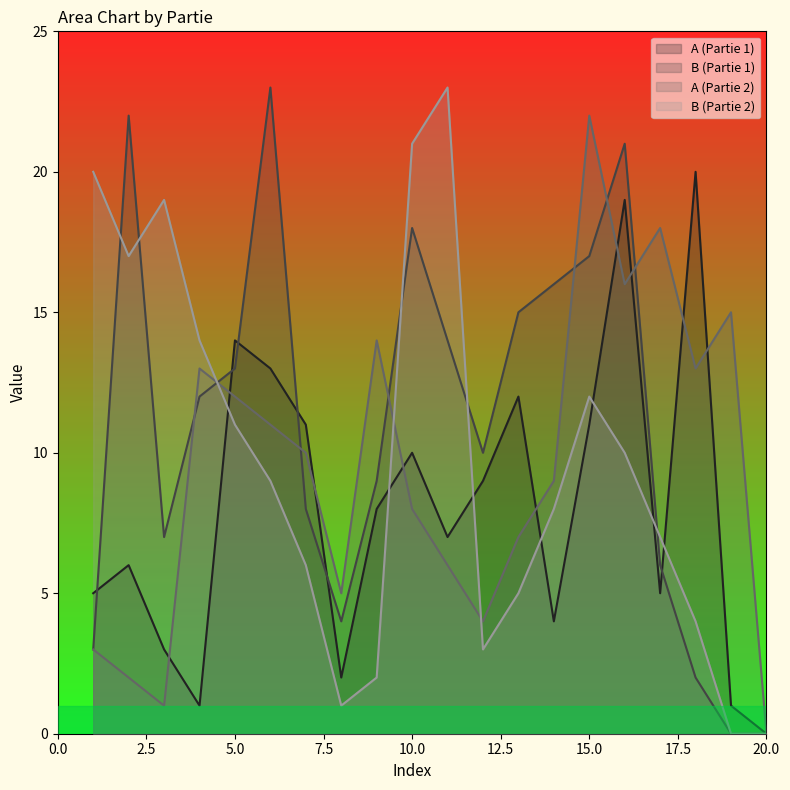

Rank the categories by A (Partie 2) value from lowest to highest.

20, 3, 2, 1, 12, 8, 11, 13, 10, 14, 7, 6, 5, 4, 18, 9, 19, 16, 17, 15